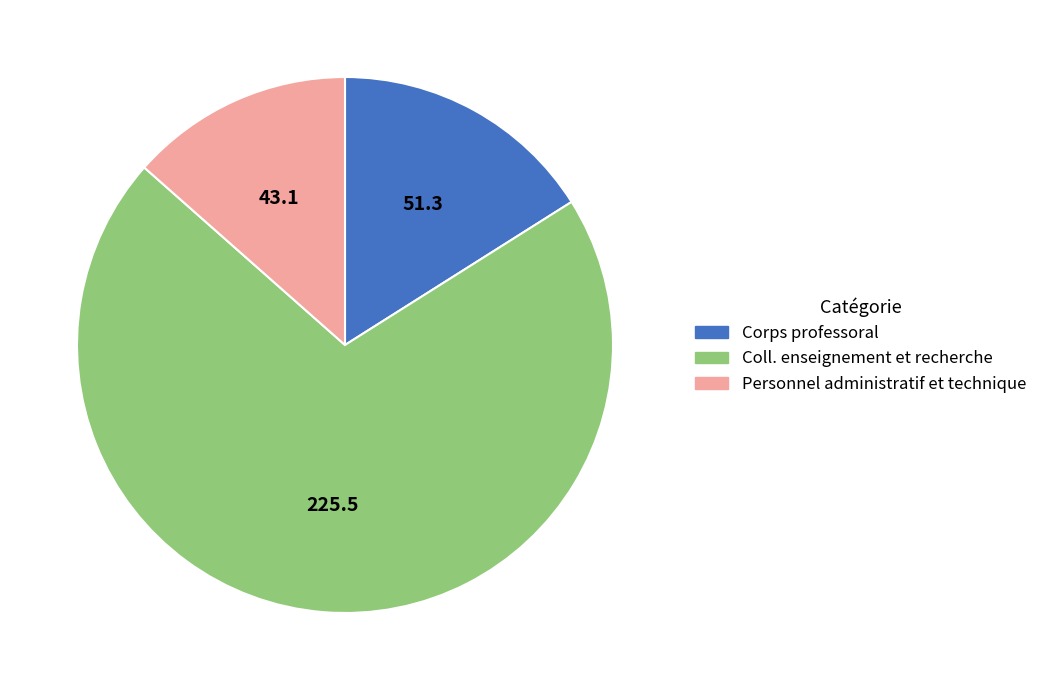

True or false: Corps professoral accounts for 16% of the total.

True